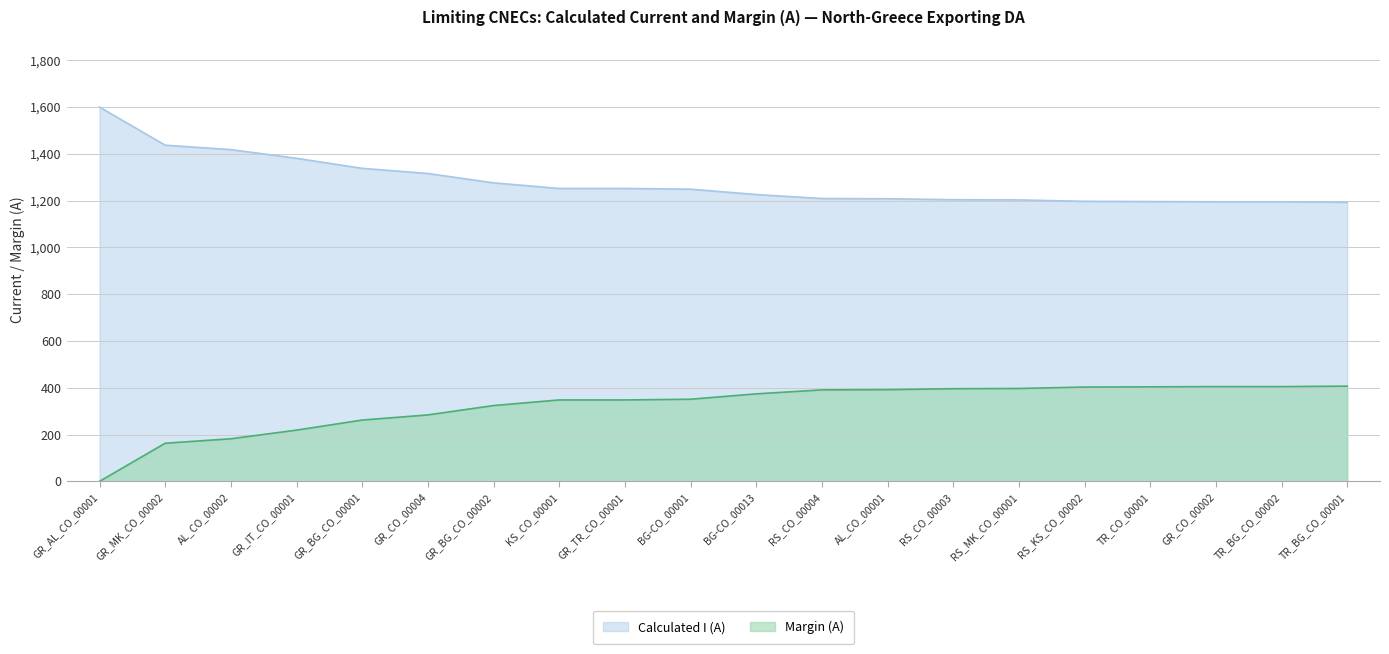

Does the chart have visible grid lines?

Yes